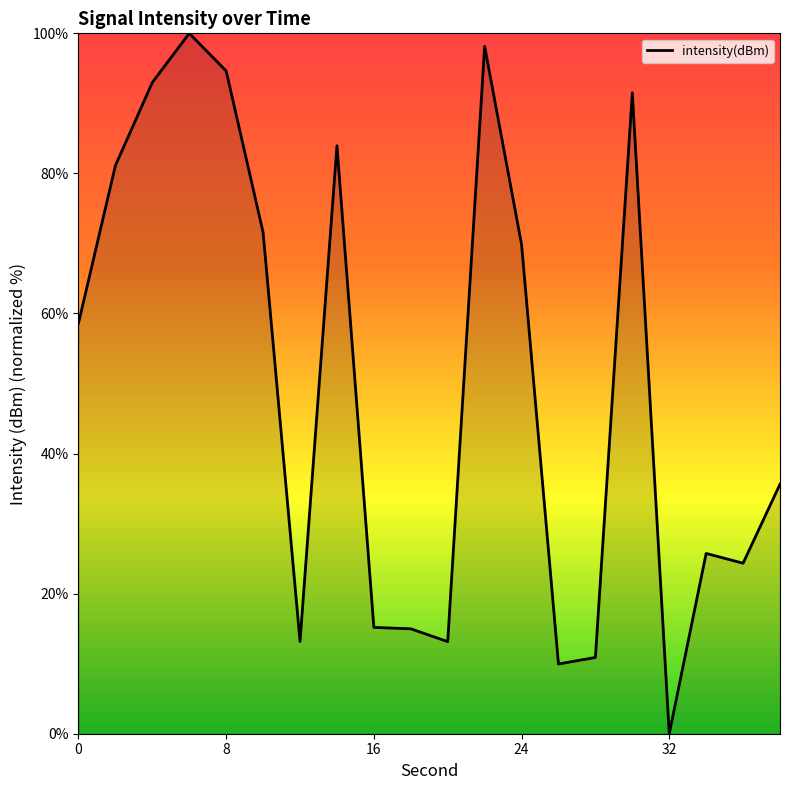

What is the maximum value shown in the chart?

100.0